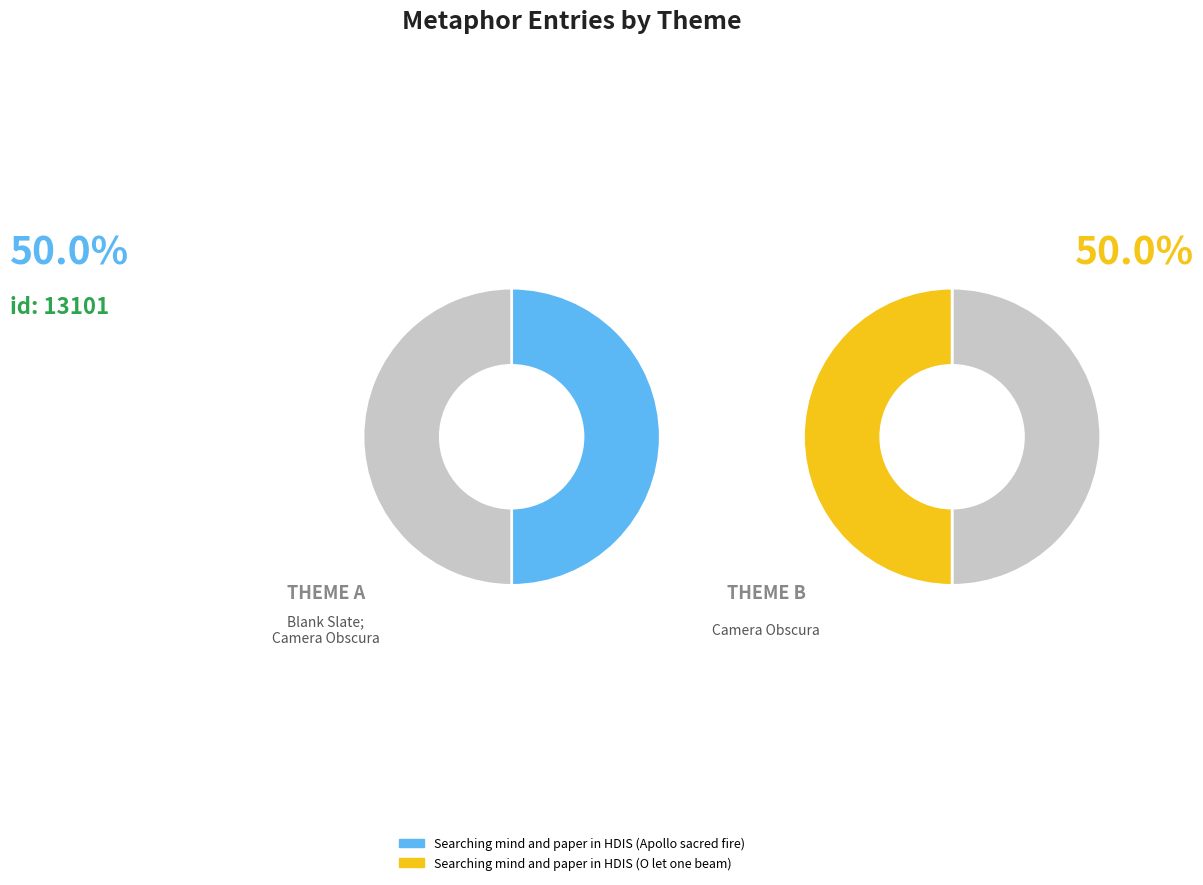

How many segments does this pie chart have?

2